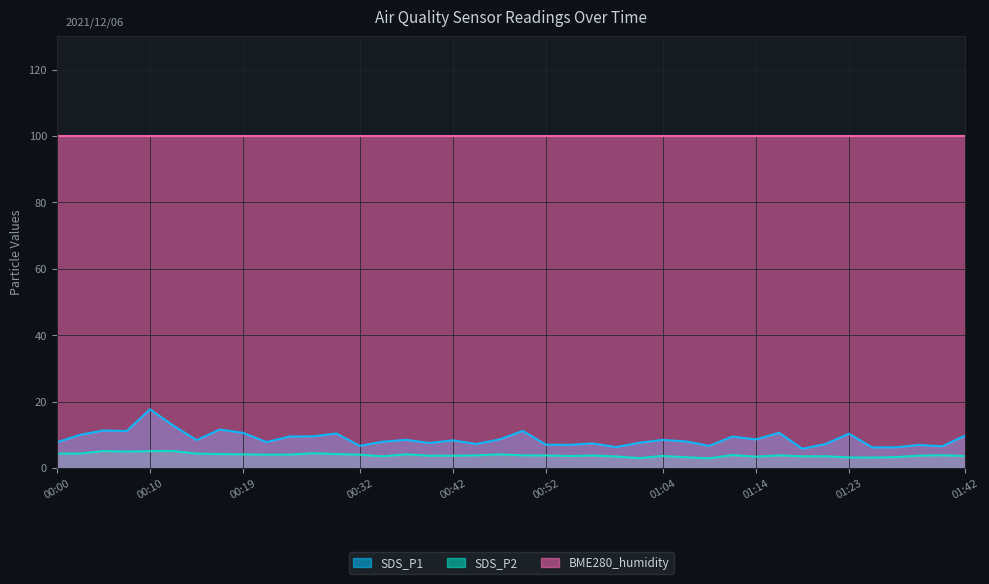

Does the chart display data point markers on the line(s)?

No